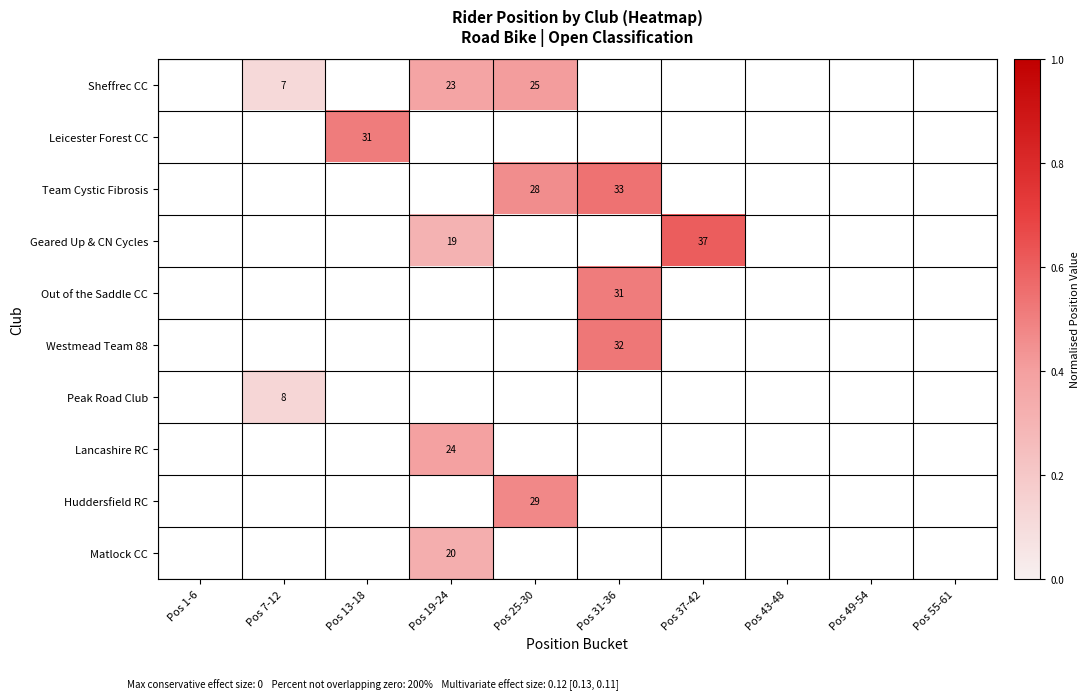

Which has a higher value, Pos 55-61 or Pos 37-42?

Pos 37-42